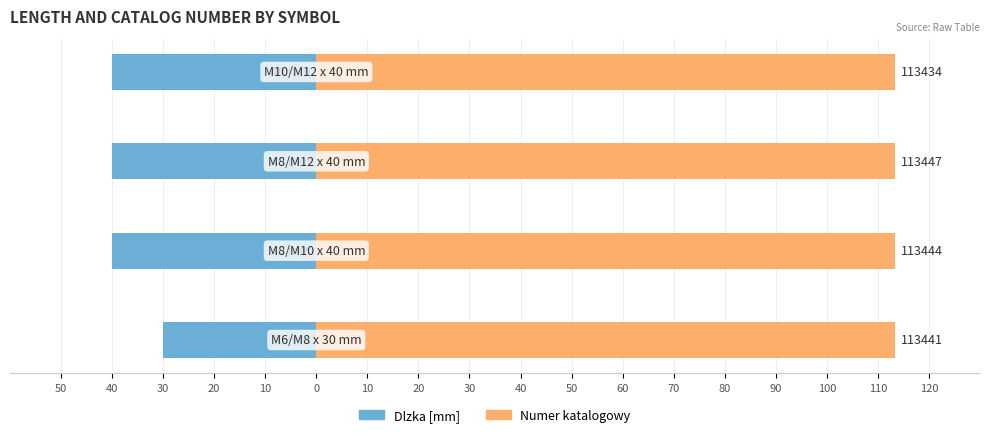

Read the Numer katalogowy (/1000) value at 20.

113.4